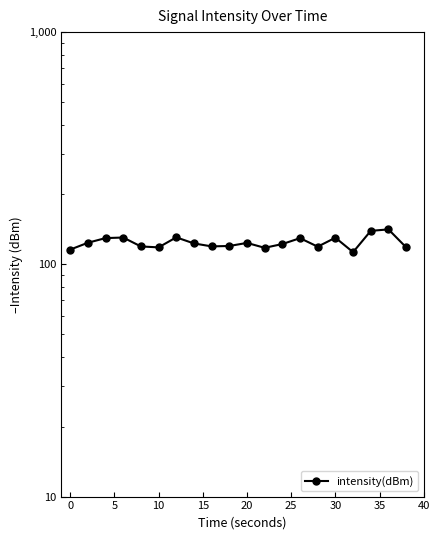

What is the difference between the maximum and minimum values?

28.6